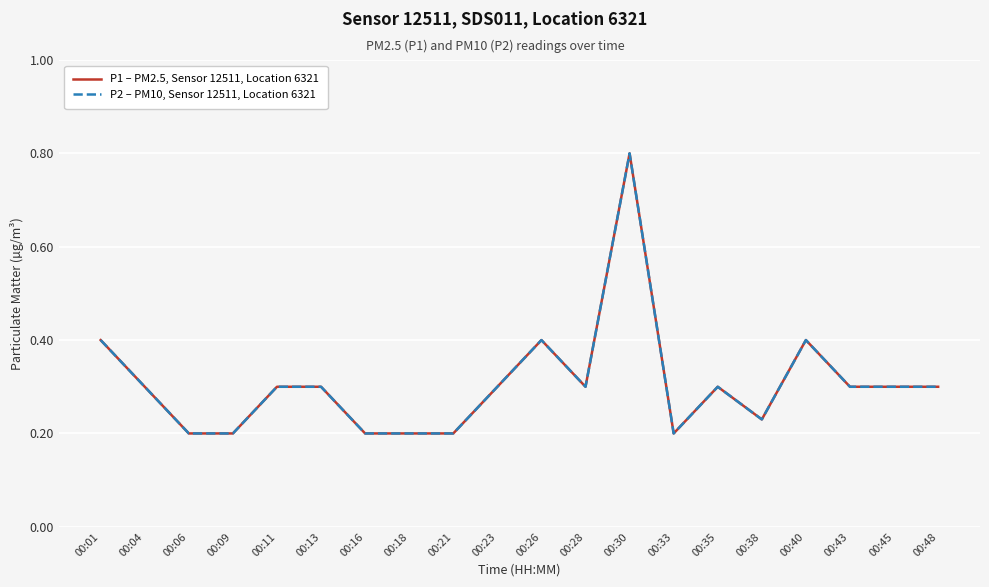

What is the value of the P1 – PM2.5, Sensor 12511, Location 6321 point at the 1st from the left?

0.4